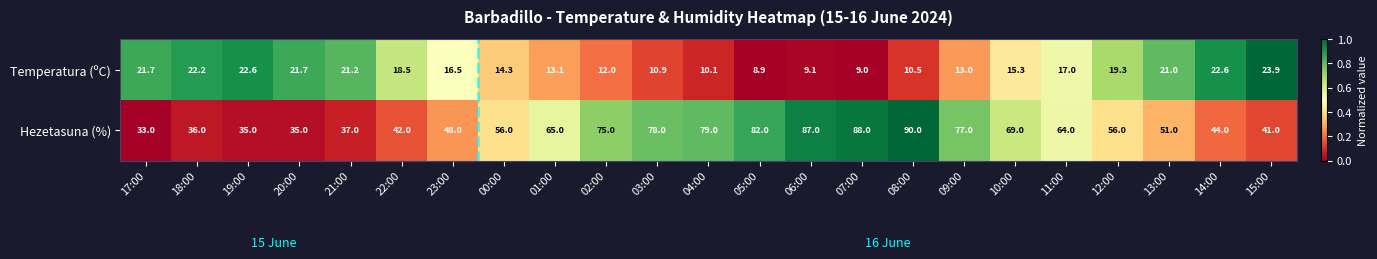

The Hezetasuna (%) series shows 17.4 at 18:00. True or false?

False